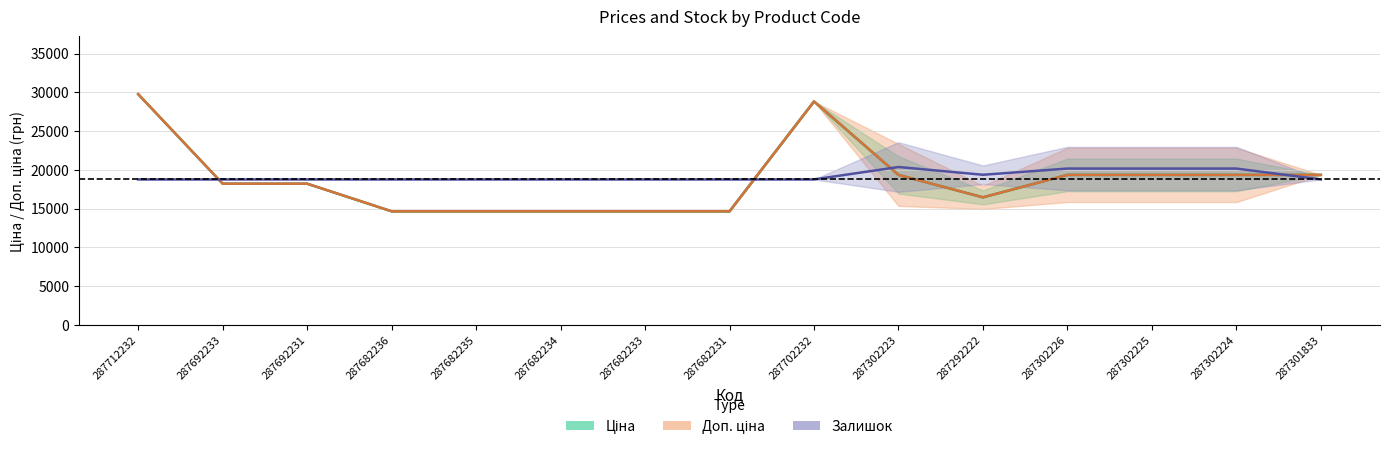

Does the chart display data point markers on the line(s)?

No